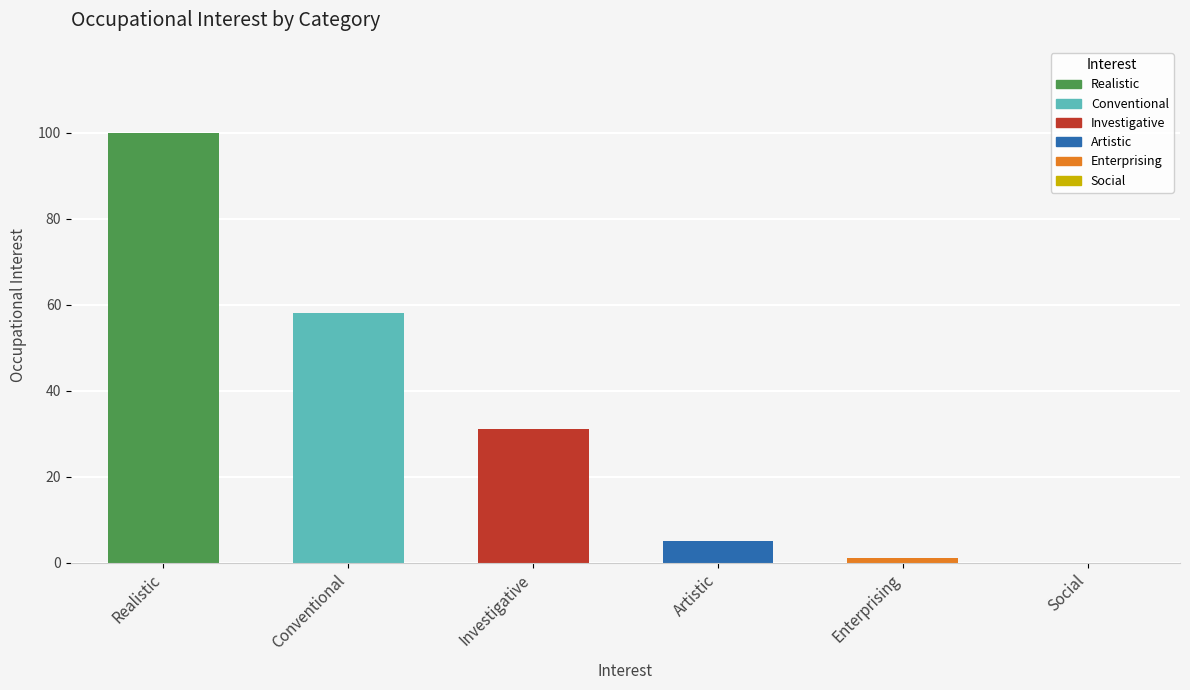

The value at Investigative is 31. True or false?

True